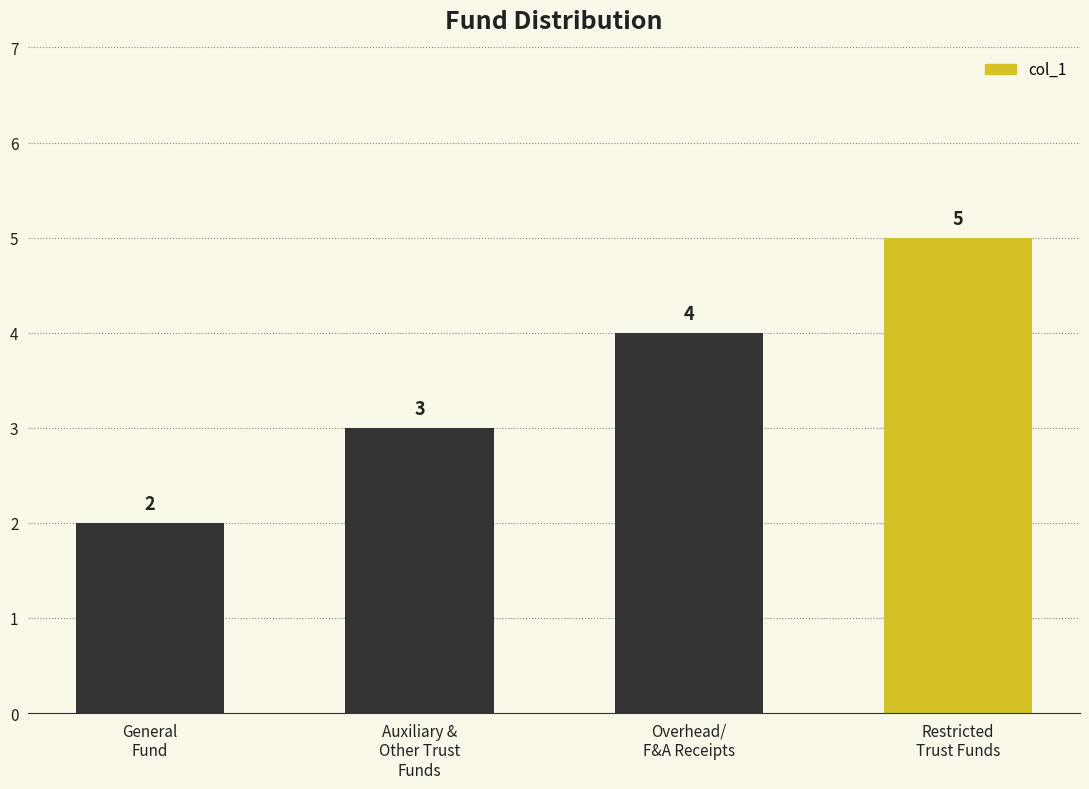

Count the values in the range 3 to 5.

3